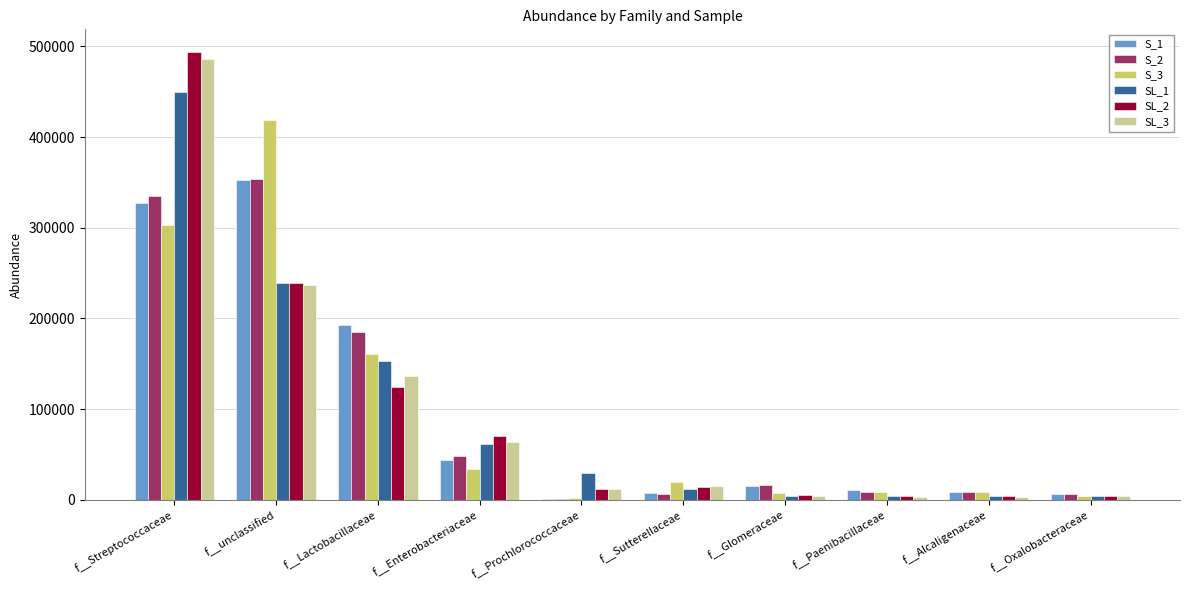

The value of SL_2 at f__Glomeraceae is 4935.2. True or false?

True